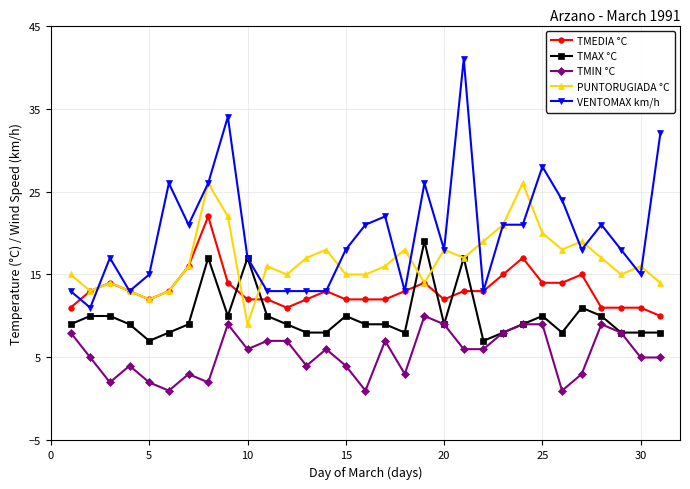

True or false: TMIN °C has more than 0 interior local peaks.

True